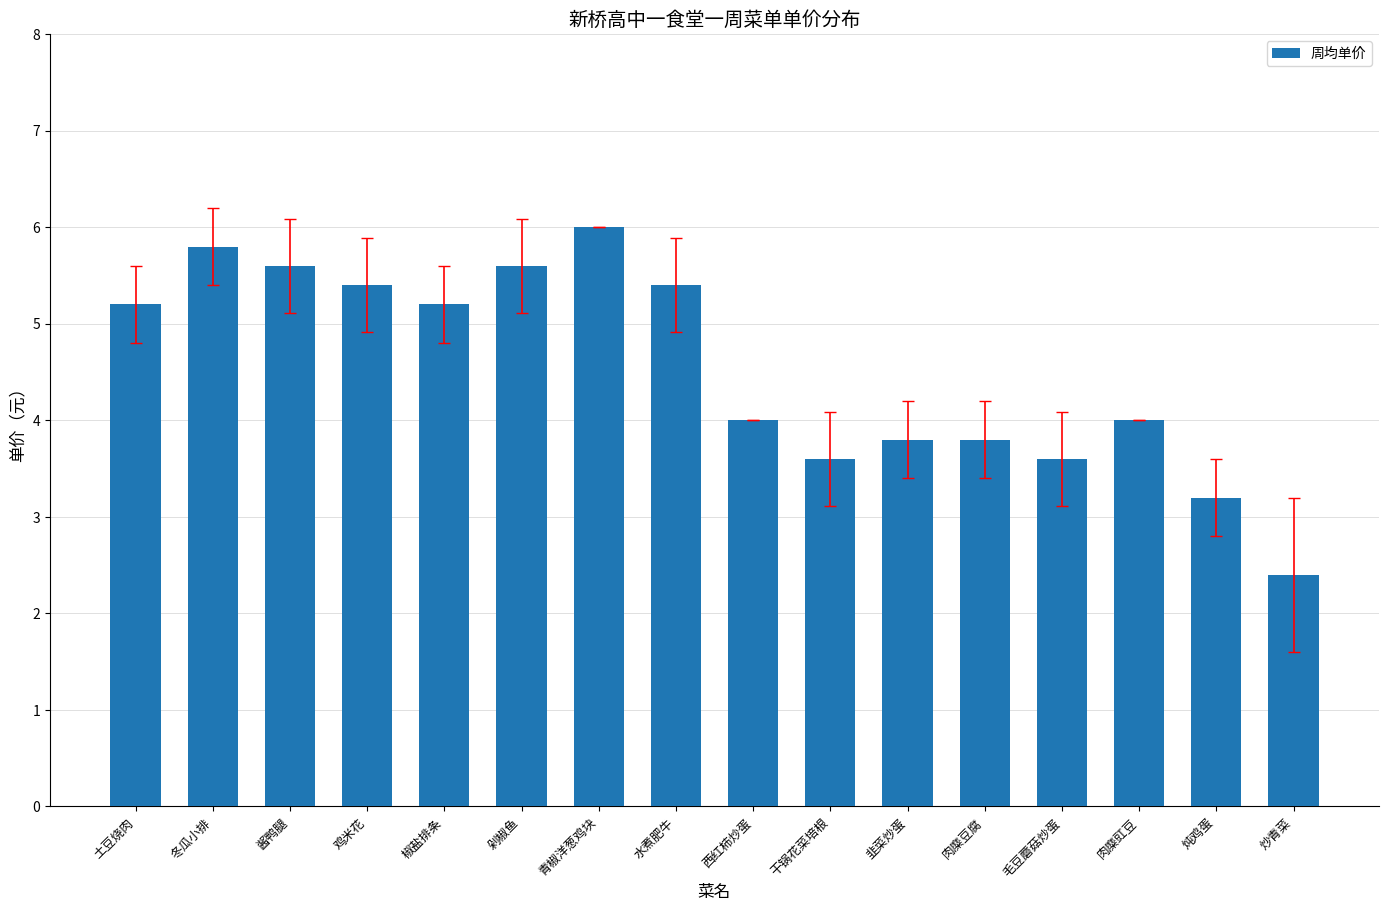

True or false: the data shows 3.2 at 炖鸡蛋.

True